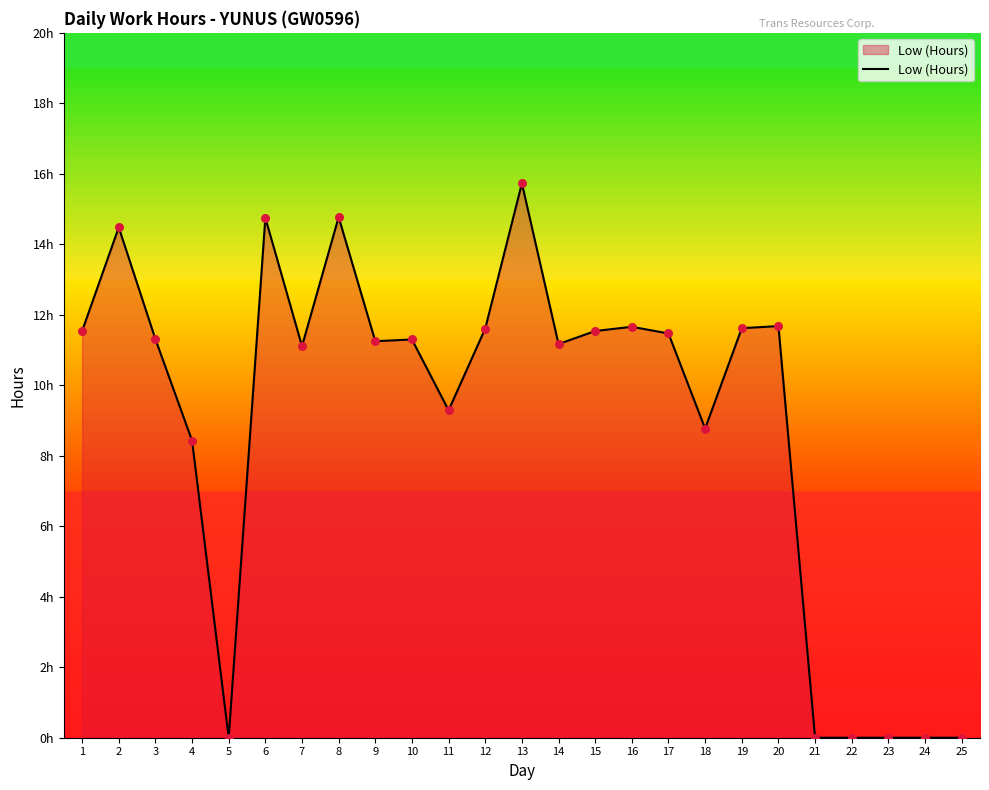

What is the ratio of the value at 2 to the value at 11?

1.6